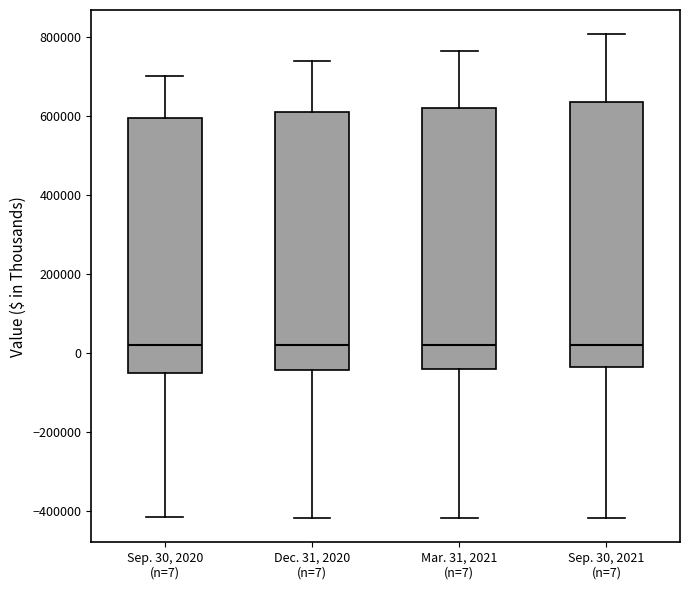

Where does the lower whisker of the box for Dec. 31, 2020 (n=7) end on the y-axis? The values are not printed on the chart, so give them approximately, as read against the axis.

-420000